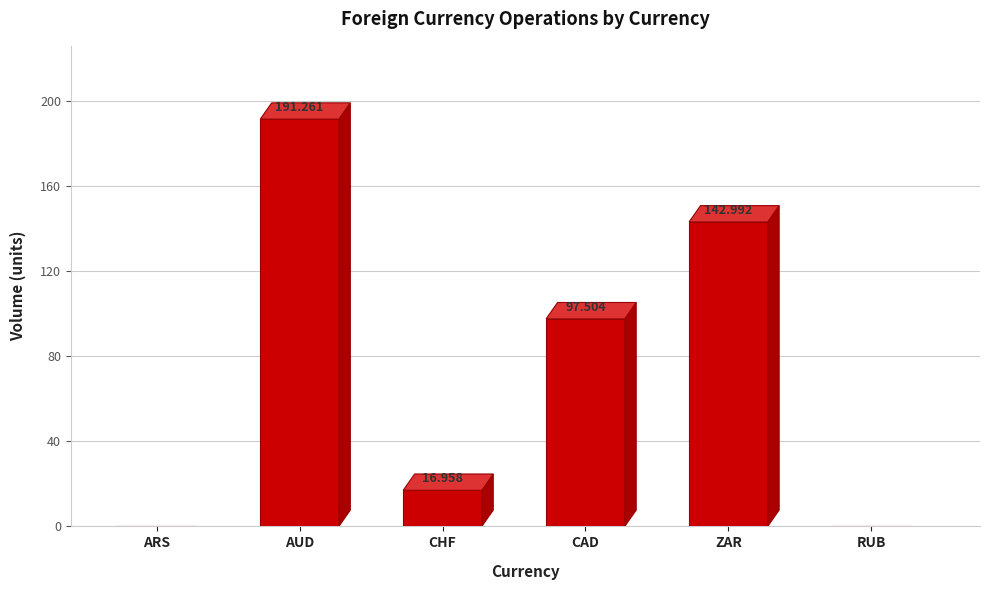

Between ARS and CHF, which is larger?

CHF